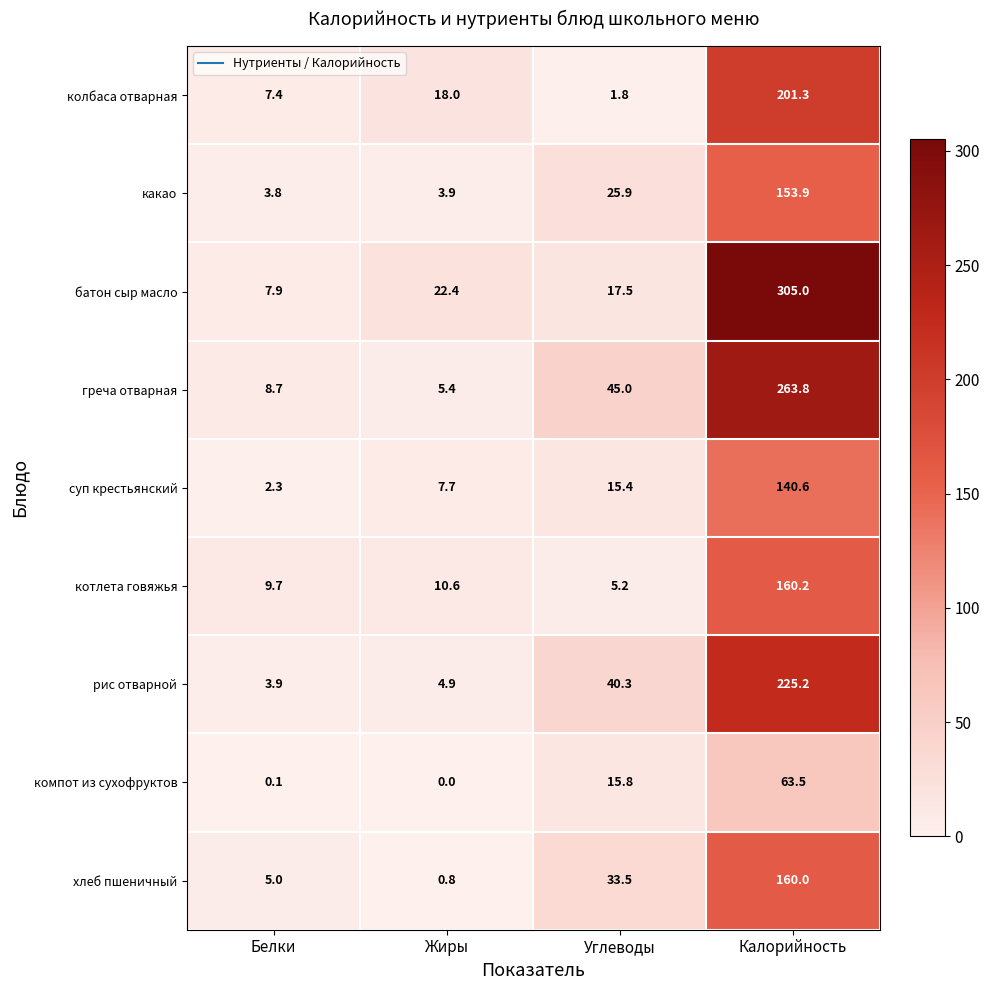

What is the difference between the highest and lowest values at Калорийность?

241.5